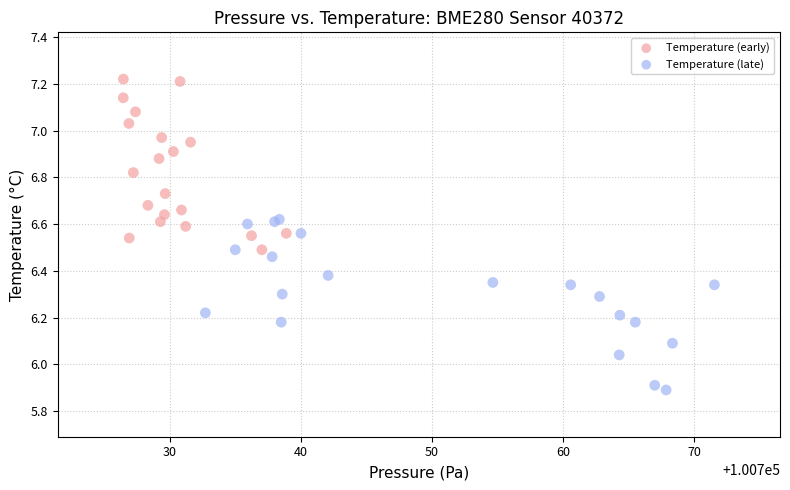

Which series reaches the maximum Y coordinate?

Temperature (early)